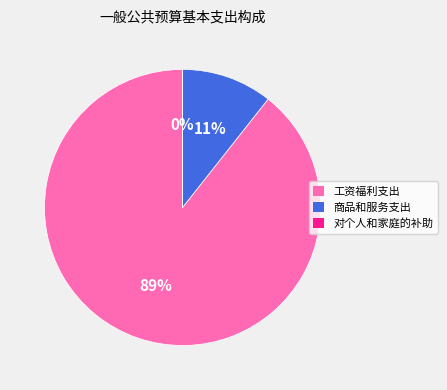

Is there any slice that represents more than half of the pie?

Yes